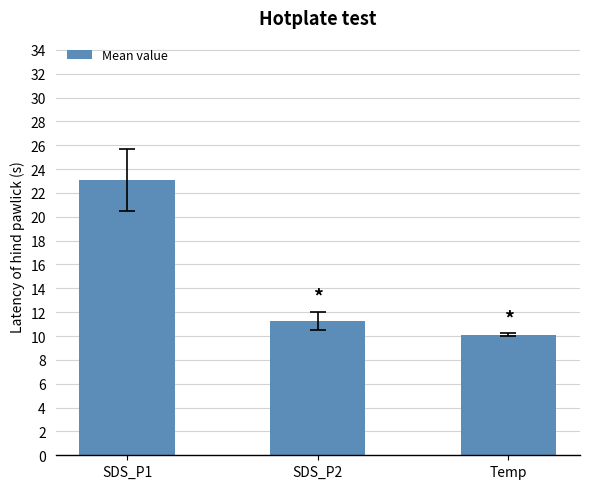

What is the change in value from SDS_P2 to Temp?

-1.2